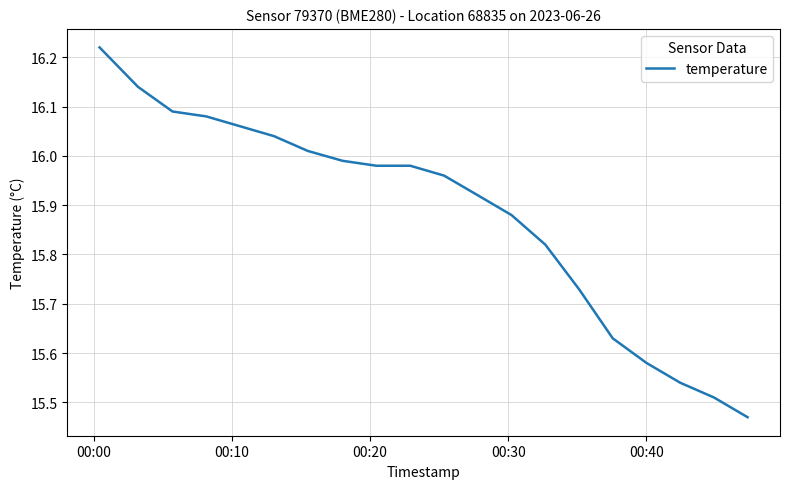

Does the chart display data point markers on the line(s)?

No